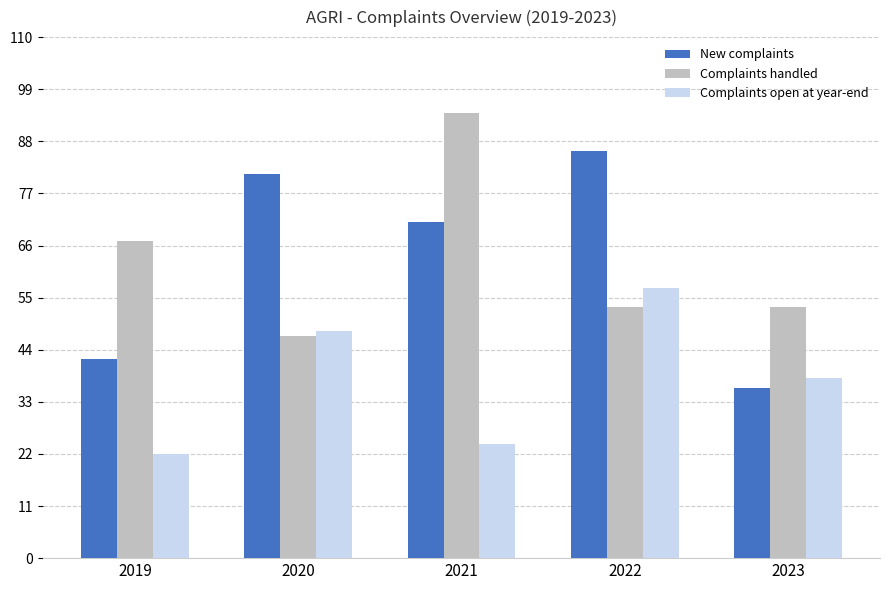

How many groups of bars are there?

5